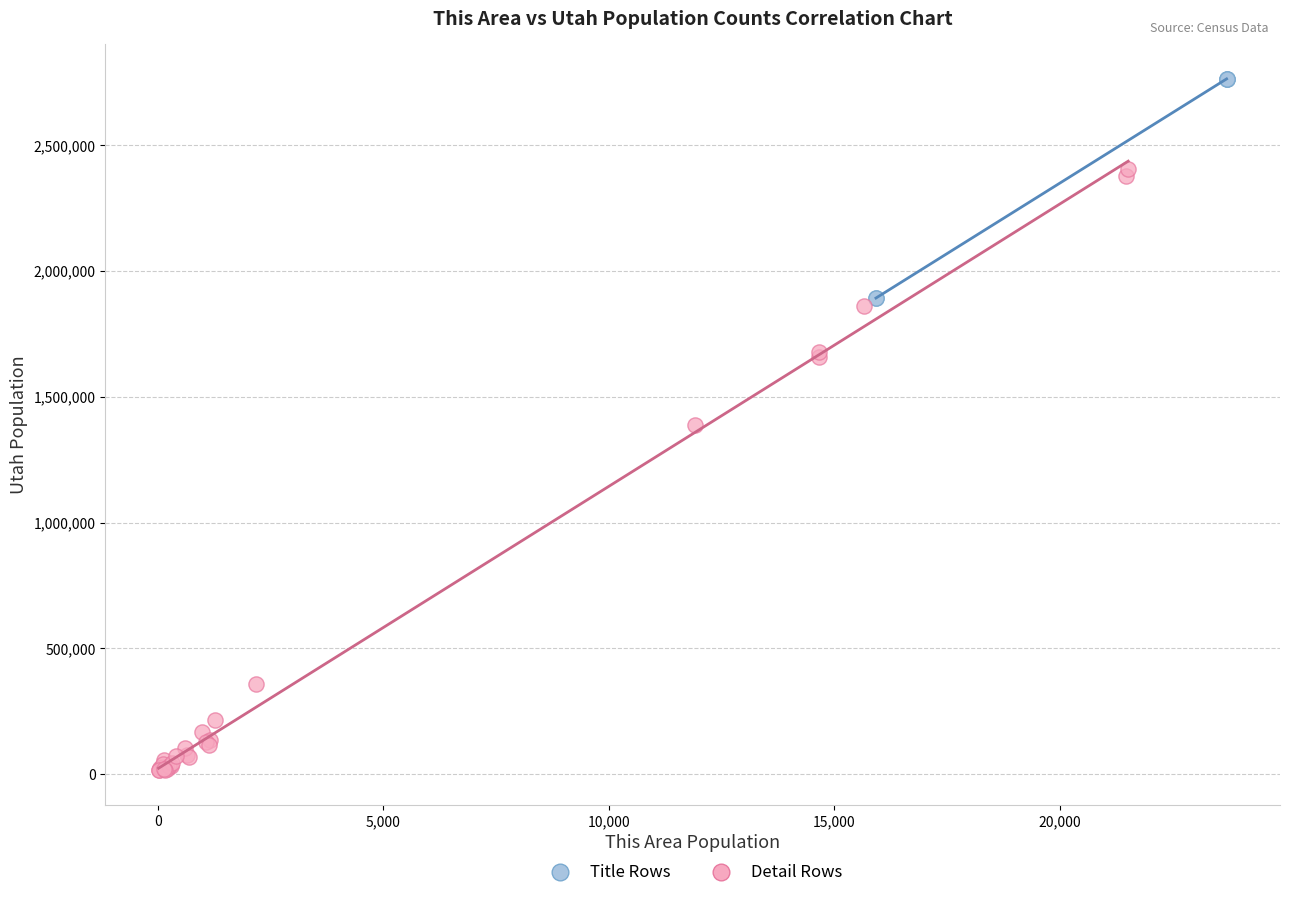

Which series contains the lowest Y value?

Detail Rows